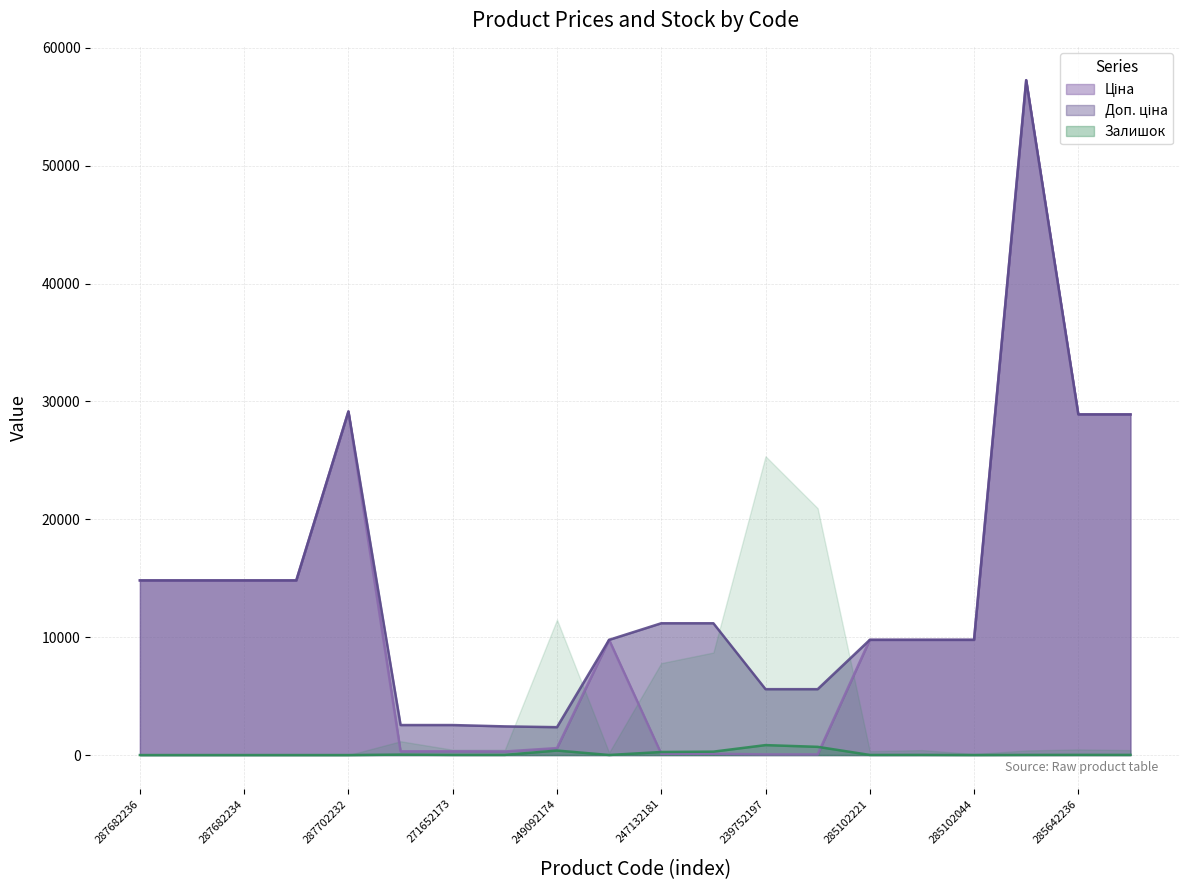

At how many categories does at least one series exceed 25747?

4